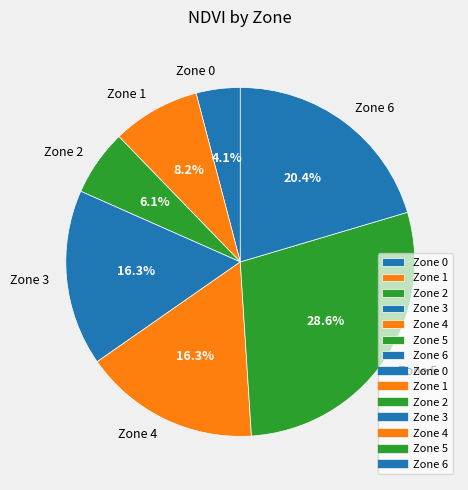

Is the sum of Zone 5 and Zone 4 greater than half?

No